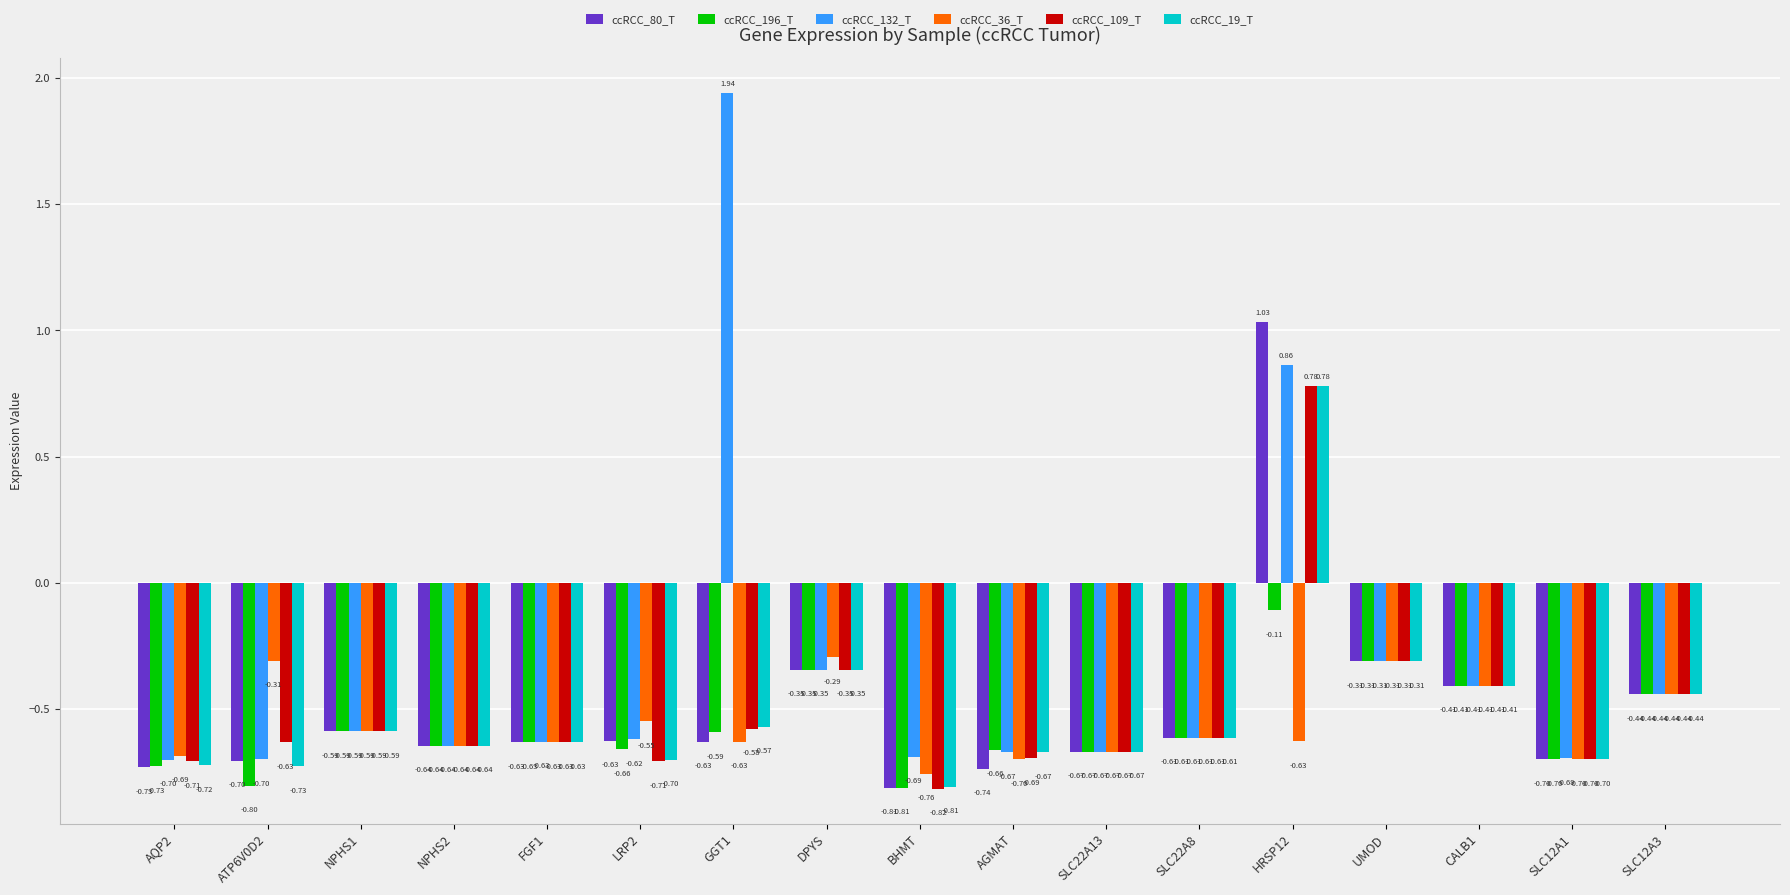

How many data points in ccRCC_132_T are less than 0?

15